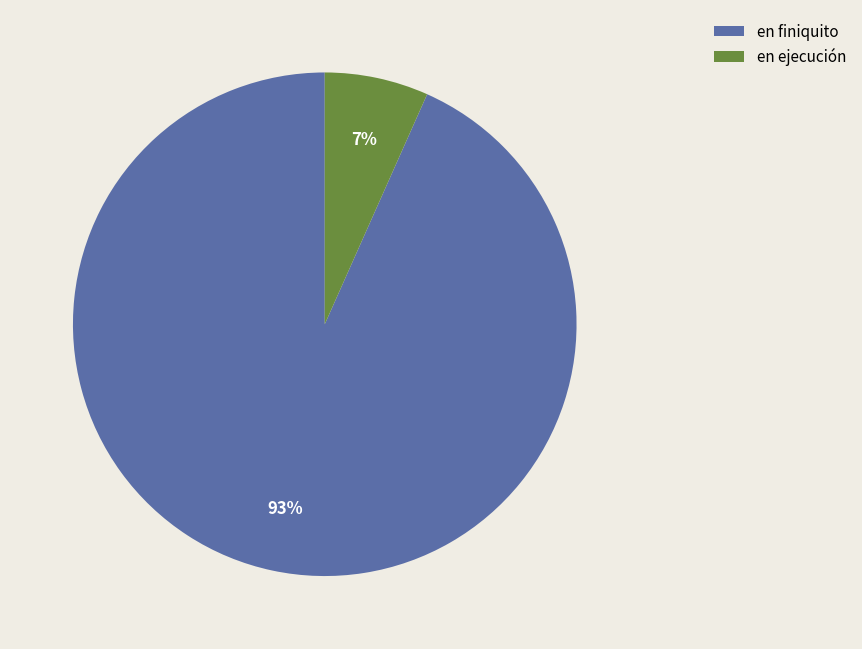

Which slice represents more than half of the pie?

en finiquito